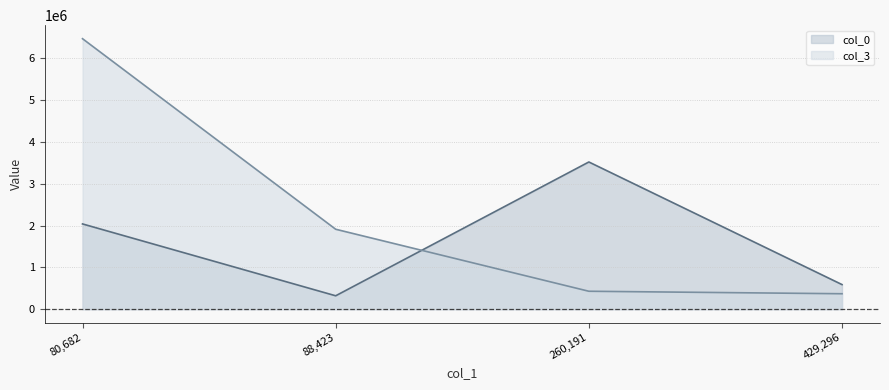

True or false: col_3 and col_0 intersect in this chart.

True